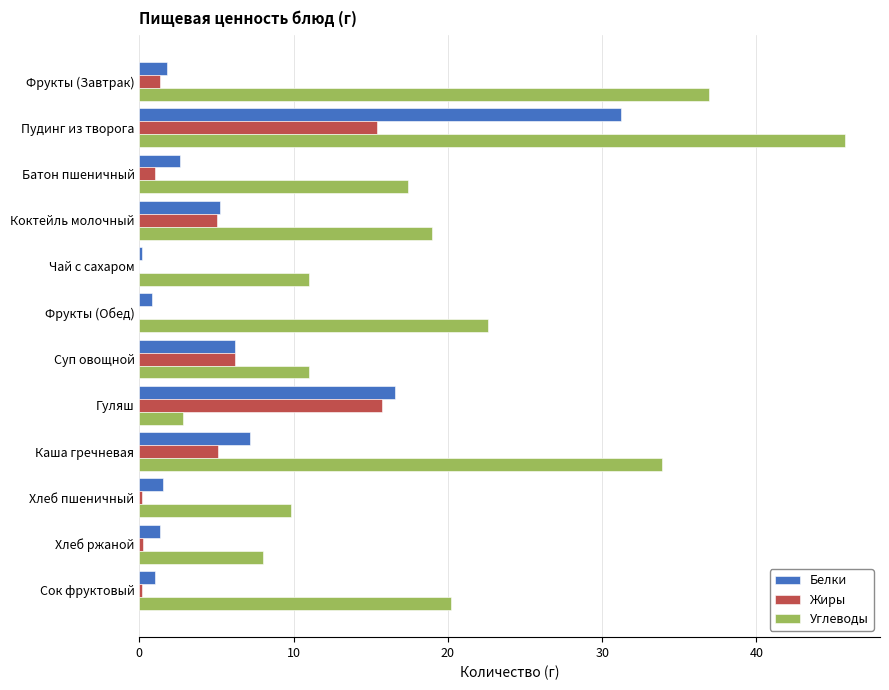

What is the greatest value displayed?

45.7